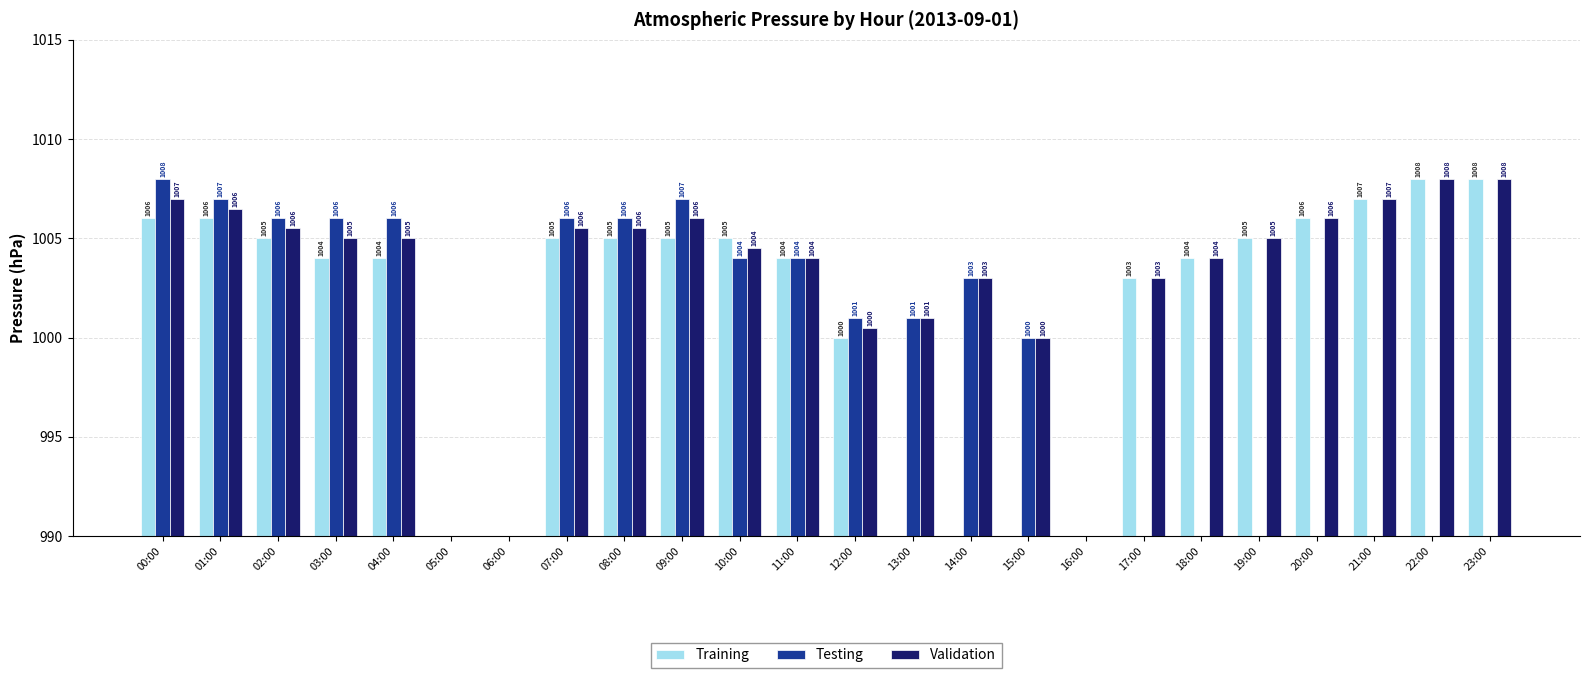

What is the label of the 9th bar from the right?

15:00